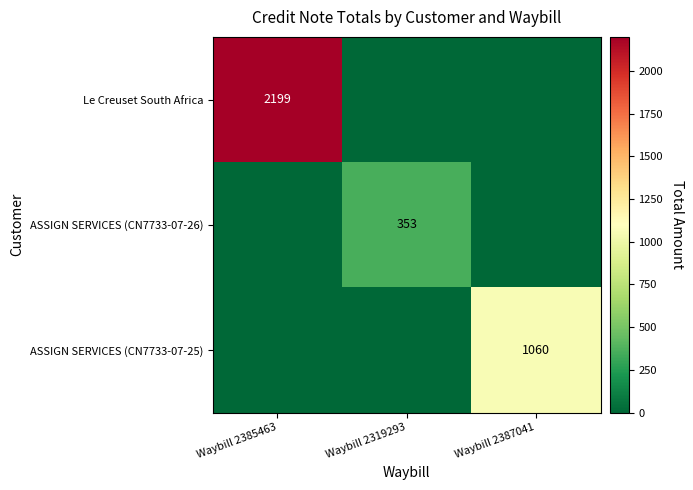

Is it true that Le Creuset South Africa equals 2199 at Waybill 2385463?

True